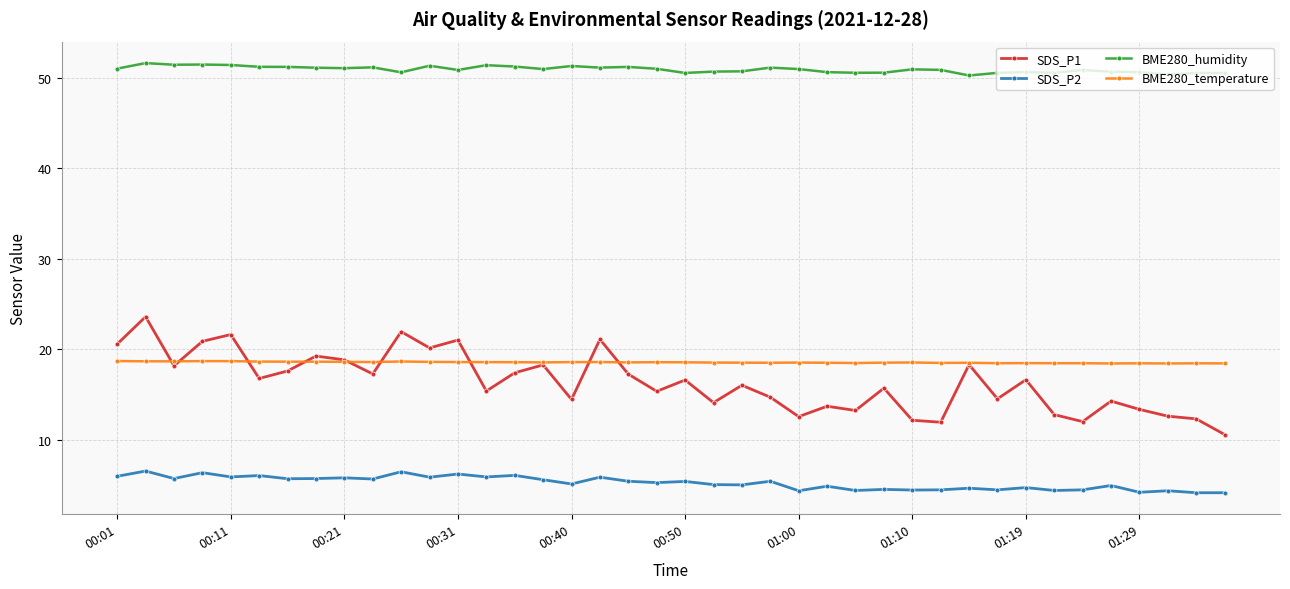

Which series has the largest total across all categories?

BME280_humidity